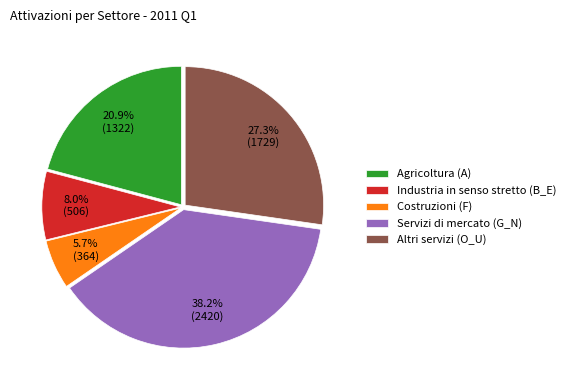

To the nearest percent, what is the difference between the largest and smallest slice percentages?

32%